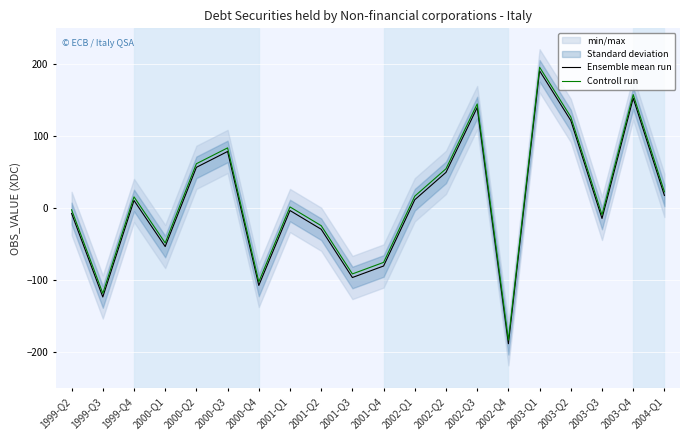

What is the label of the 1st point from the left?

1999-Q2